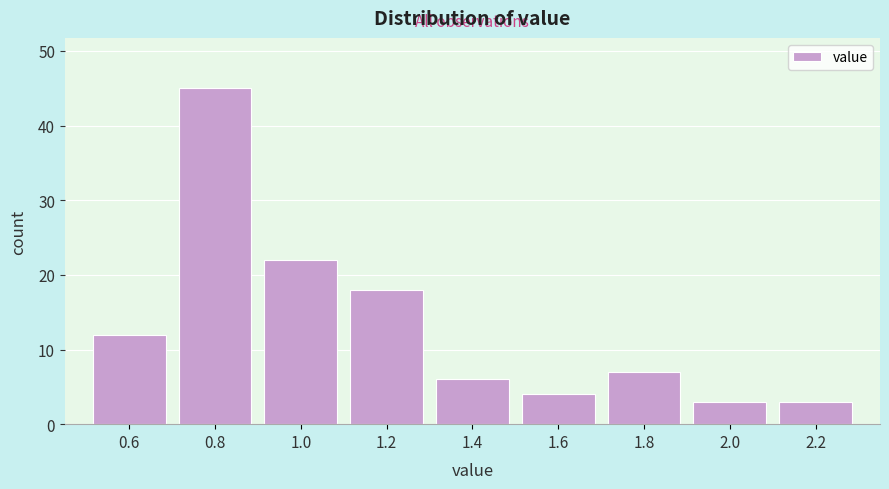

Reading right to left, what are all the values shown in this chart?

3	3	7	4	6	18	22	45	12